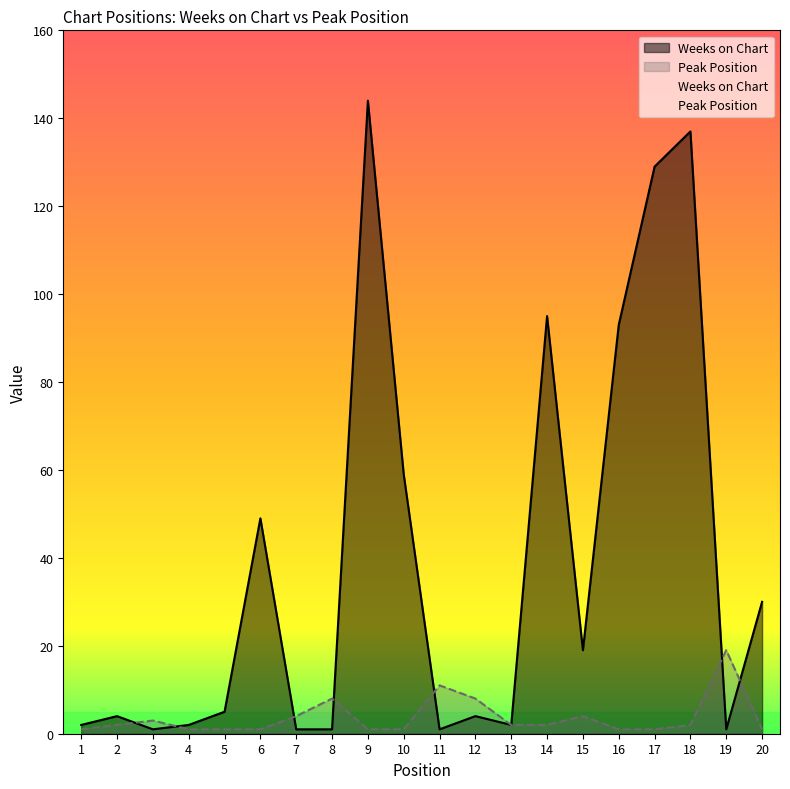

What are all the series names shown in the legend?

Weeks on Chart, Peak Position